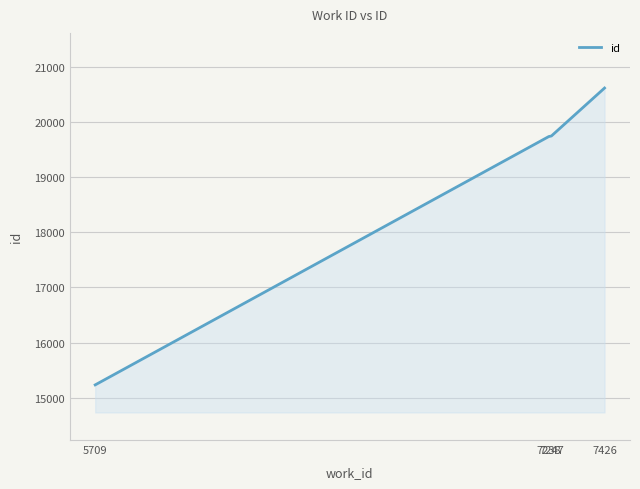

True or false: the data has more than 1 interior local peaks.

False